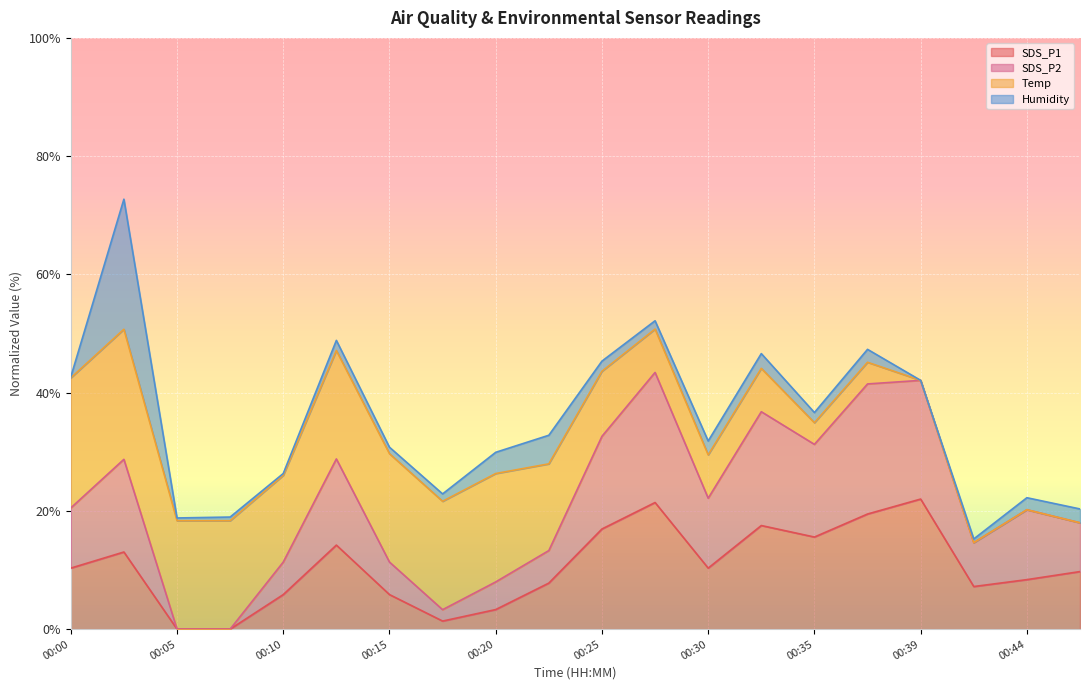

What is the sum of the SDS_P2 values at 00:22 and 00:42?

27.9